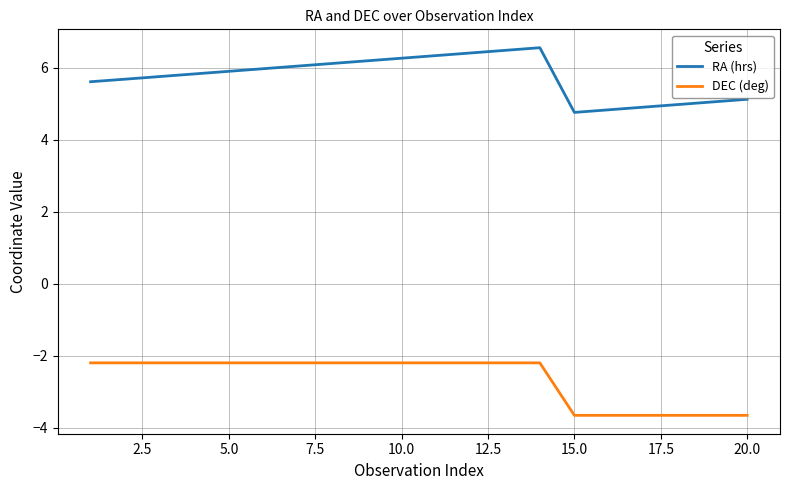

How many lines are shown in the chart?

2